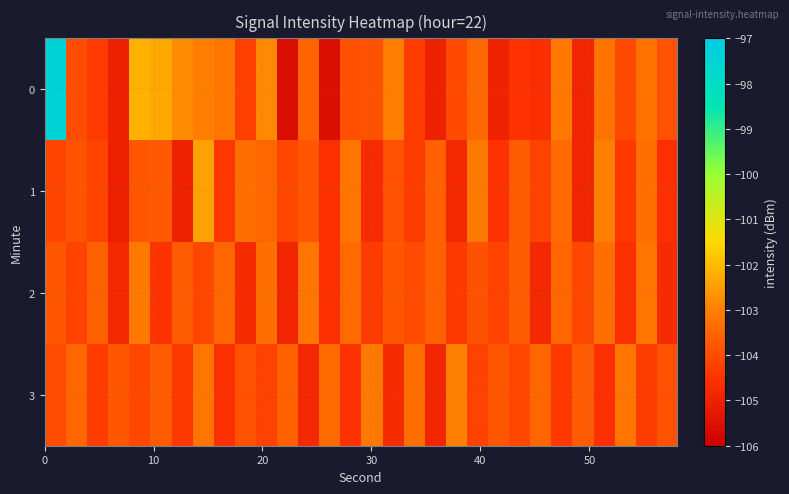

What is the smallest value displayed?

-105.6